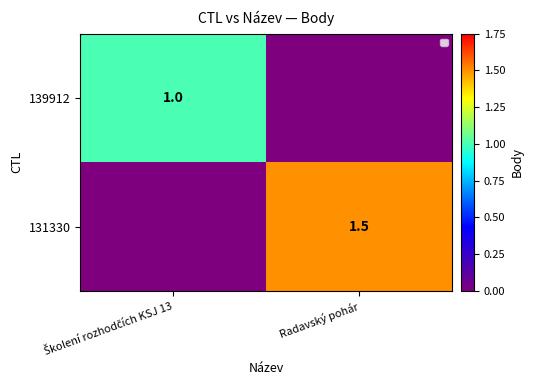

Where does the 131330 series first go above 1?

Radavský pohár